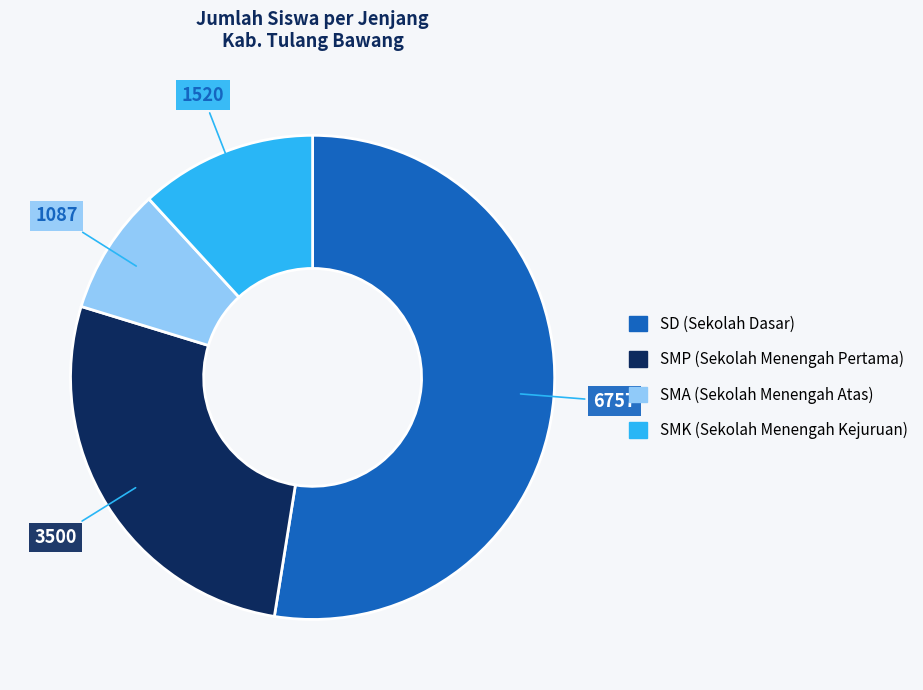

Does any single category account for the majority?

Yes